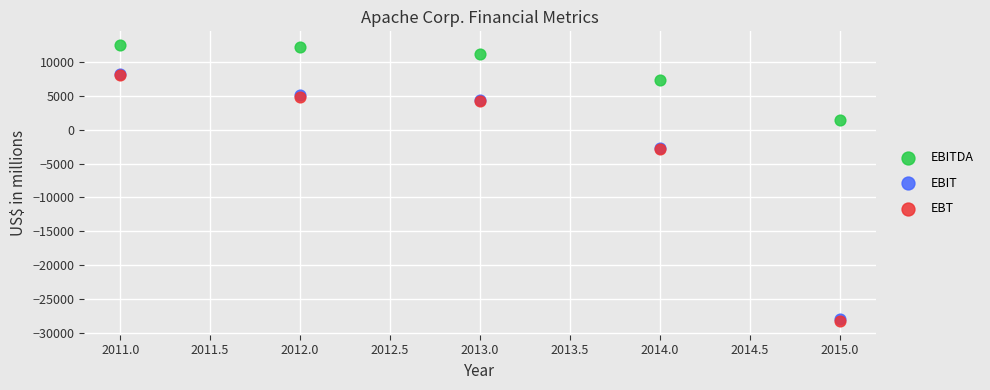

What are all the series names shown in the legend?

EBITDA, EBIT, EBT